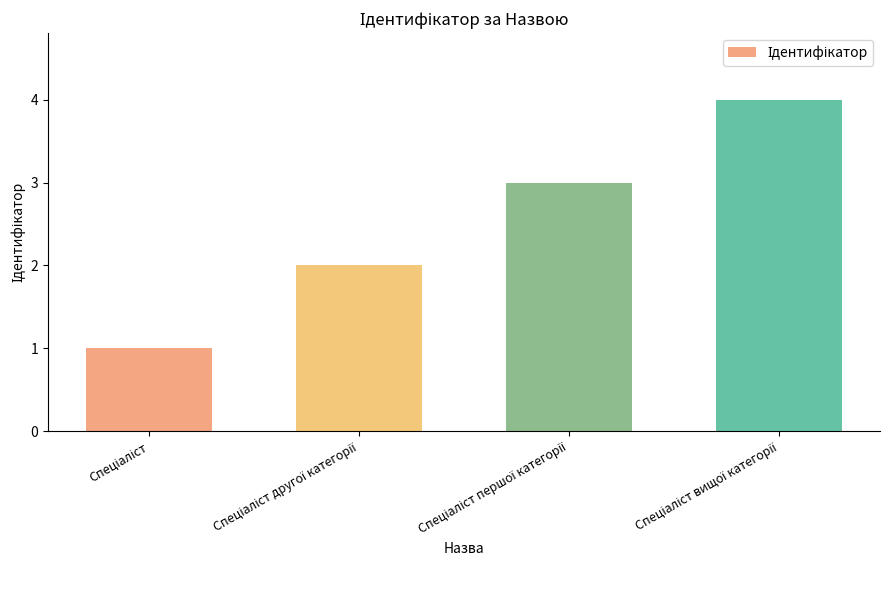

What is the greatest value displayed?

4